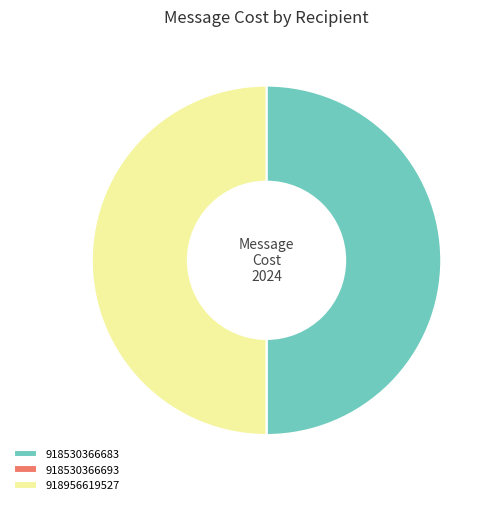

Combined, do 918956619527 and 918530366683 account for over 50%?

Yes